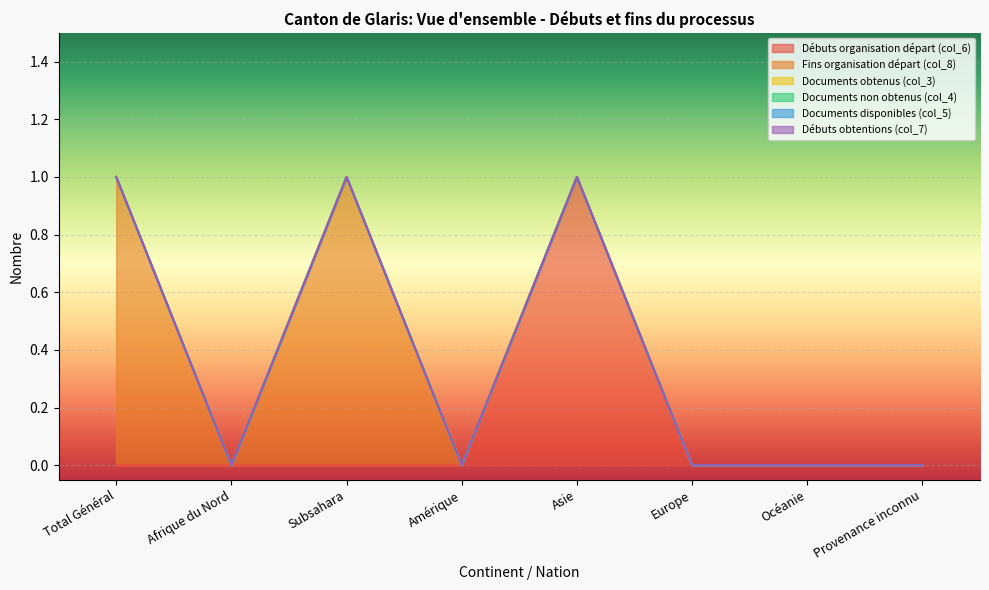

What is the label of the 3rd point from the left?

Subsahara